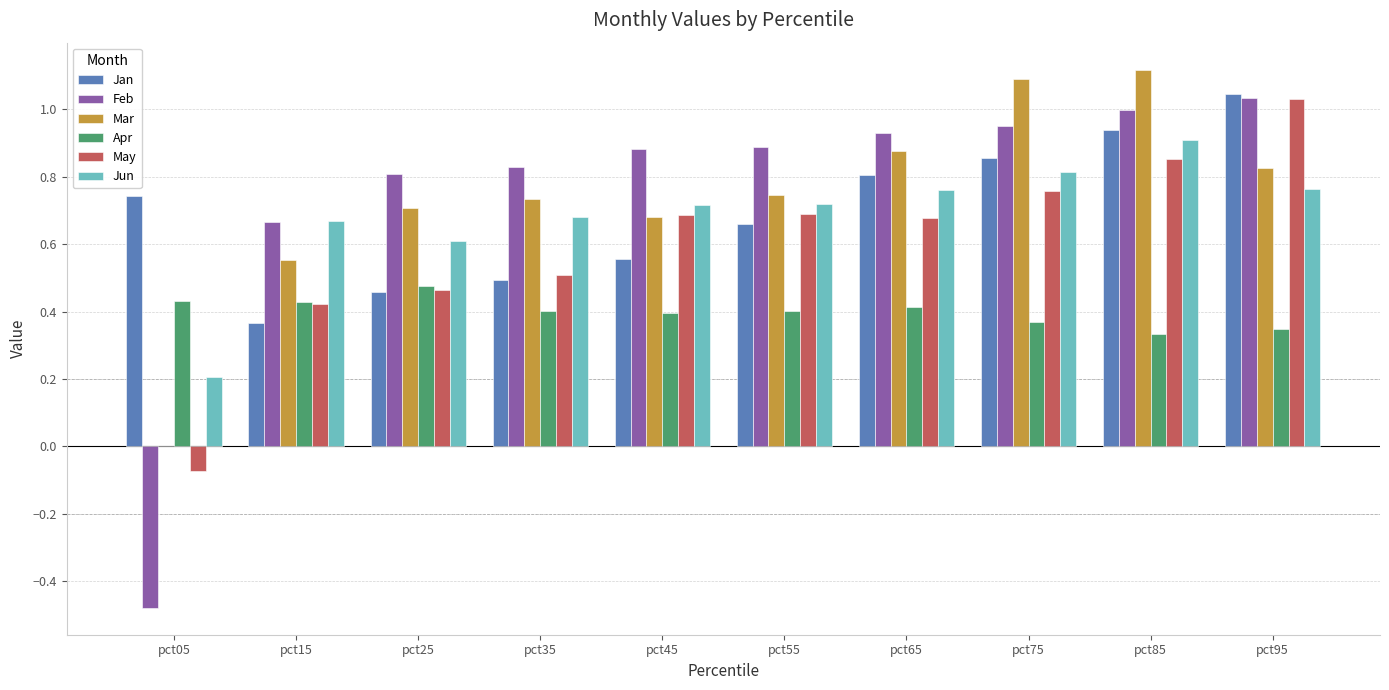

What is the highest value of the Mar series?

1.1